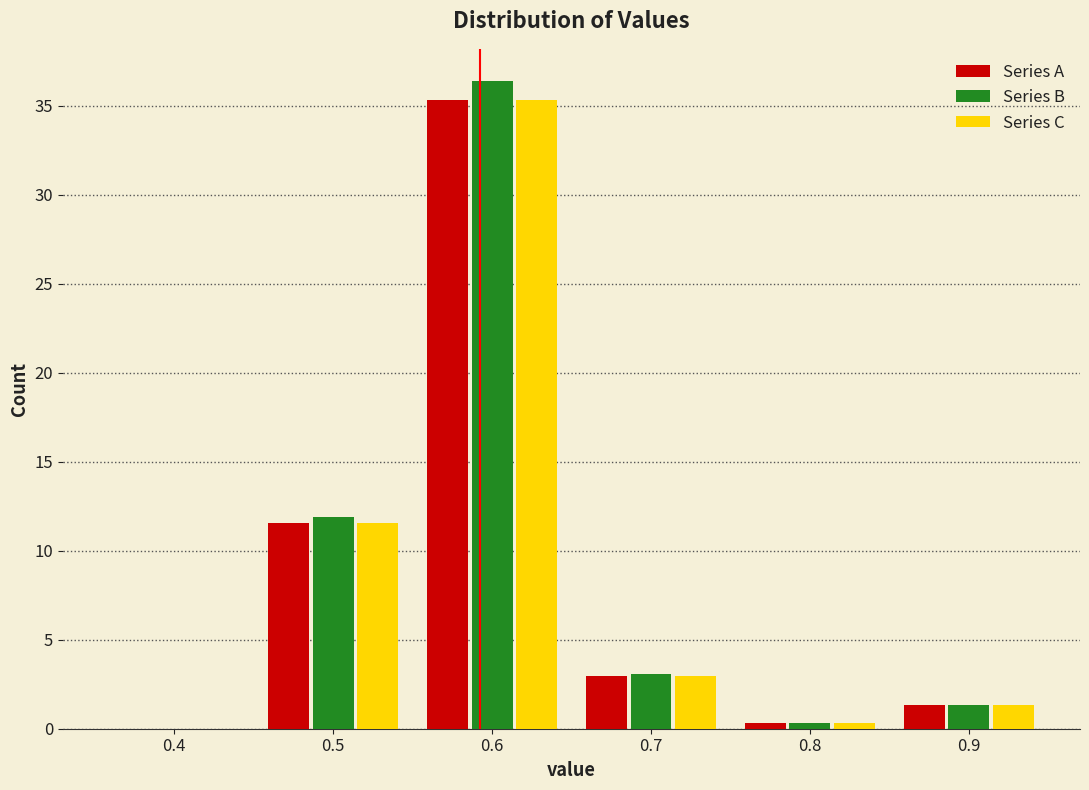

Reading left to right, transcribe this chart: for each range on the x-axis, give the height of each series' bar. The values are not printed on the chart, so give them approximately, as read against the axis.

0.35 to 0.45: Series A=0	Series B=0	Series C=0
0.45 to 0.55: Series A=11.5	Series B=12.0	Series C=11.5
0.55 to 0.65: Series A=35.5	Series B=36.5	Series C=35.5
0.65 to 0.75: Series A=3.0	Series B=3.0	Series C=3.0
0.75 to 0.85: Series A=under 0.5	Series B=under 0.5	Series C=under 0.5
0.85 to 0.95: Series A=1.5	Series B=1.5	Series C=1.5